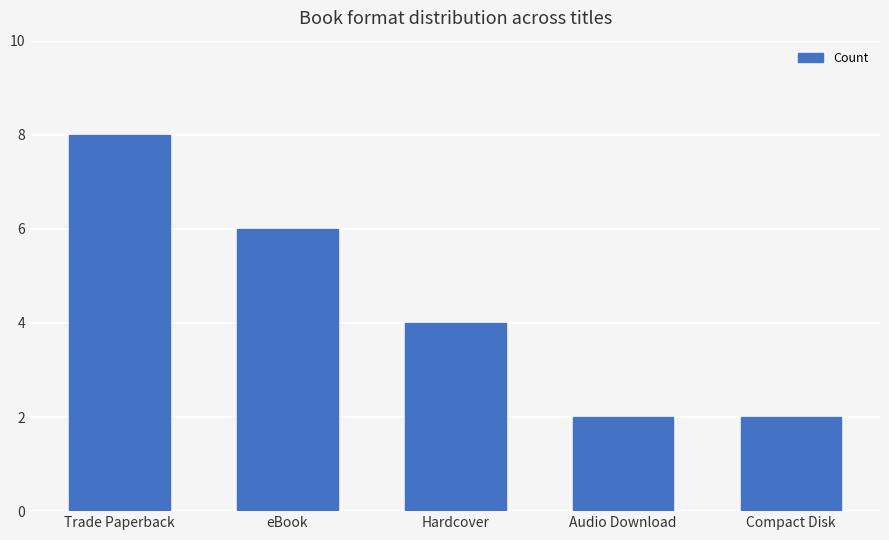

The value at Trade Paperback is 14. True or false?

False